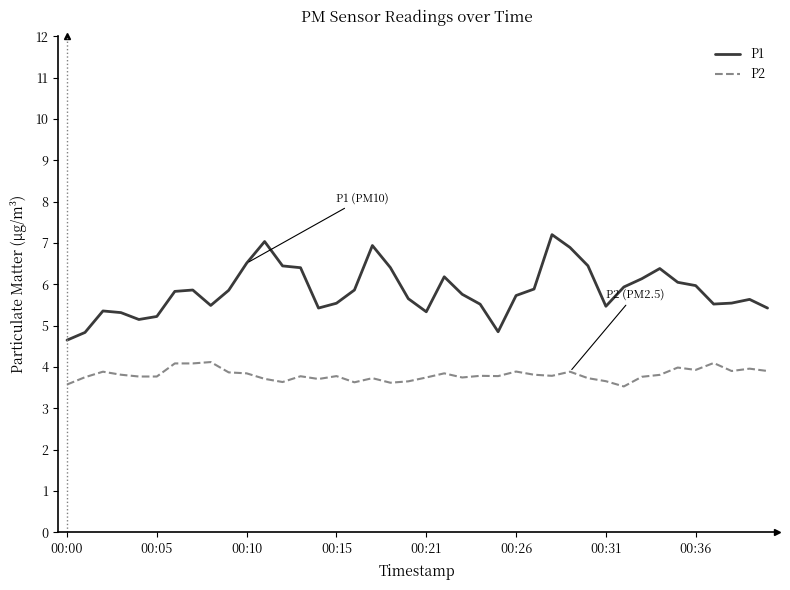

True or false: P2 and P1 intersect in this chart.

False